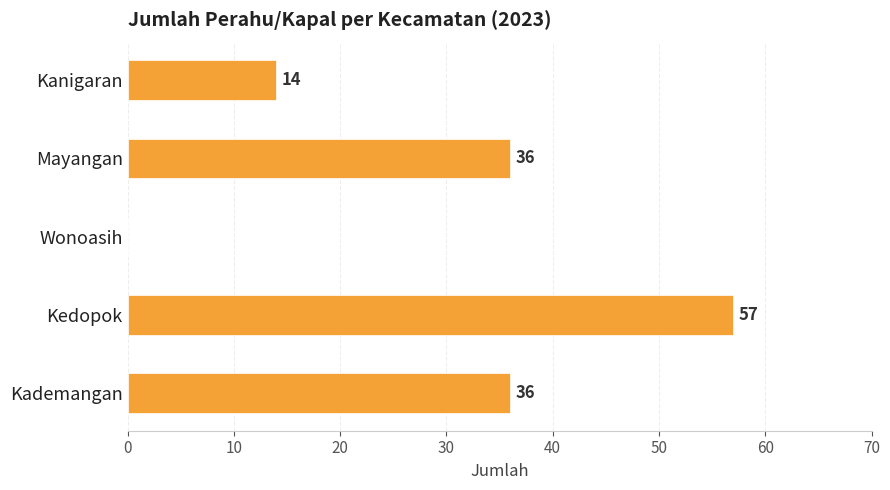

True or false: the data shows 0 at Wonoasih.

True